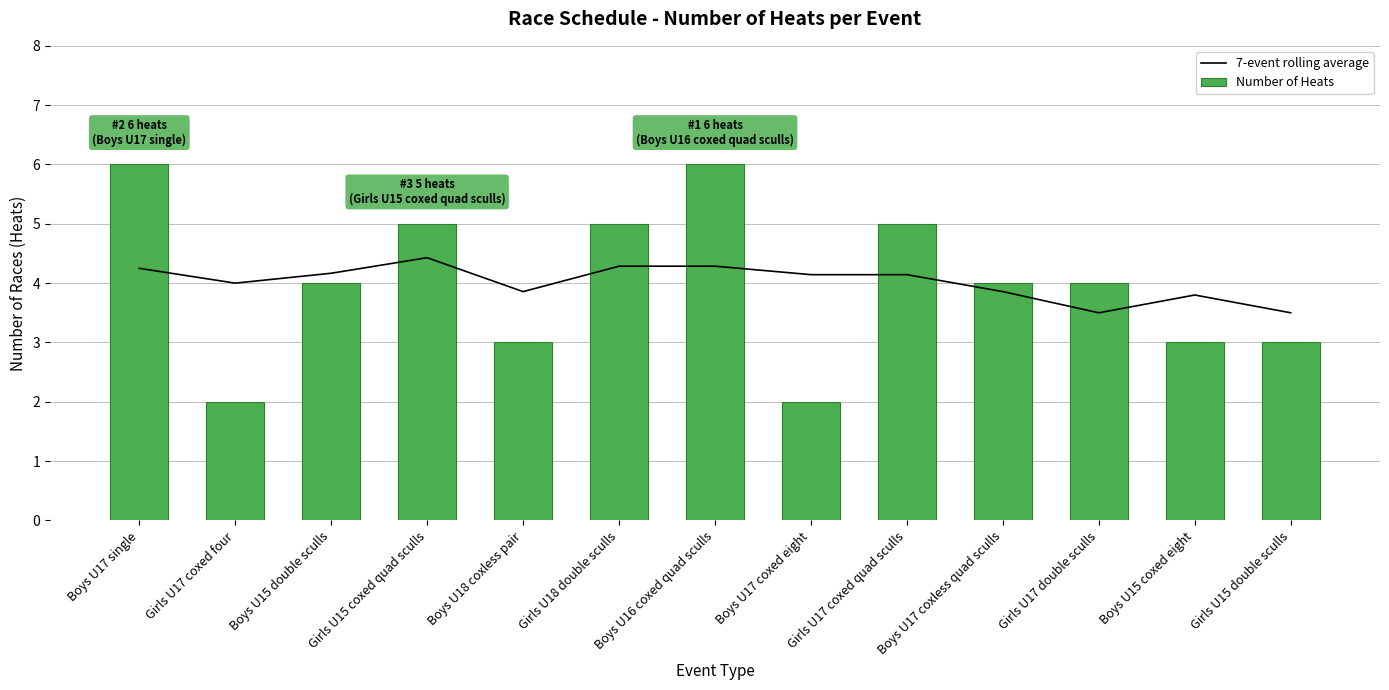

Rank the series by their maximum value, from highest to lowest.

Number of Heats, 7-event rolling average